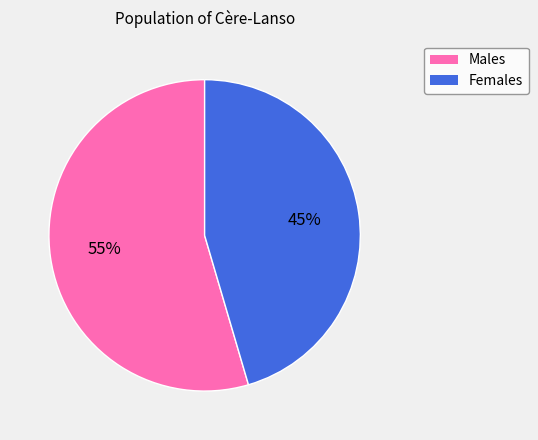

What is the majority slice?

Males